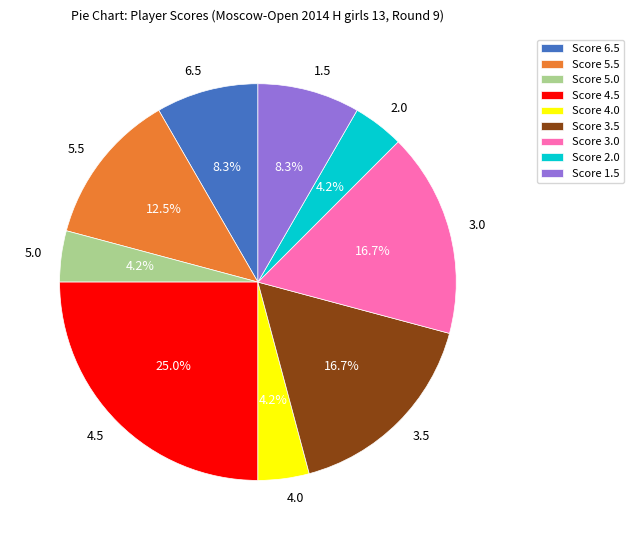

What is the total percentage of 5.5 and 6.5?

20.8%